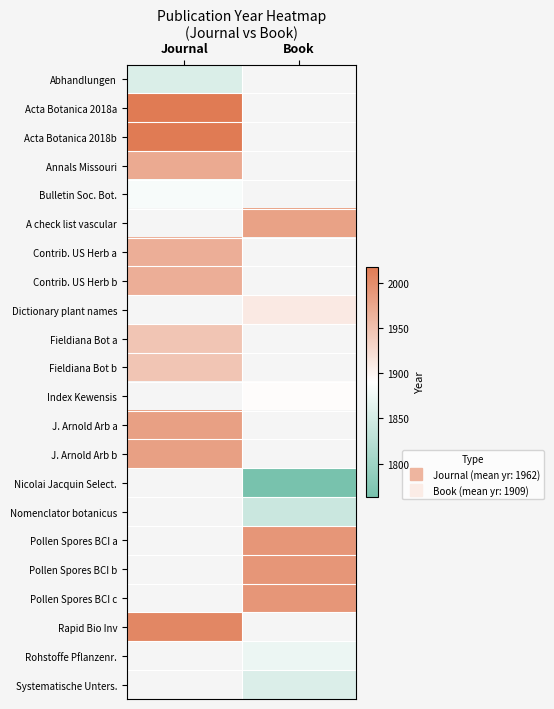

Which series has the largest range (max minus min)?

Abhandlungen